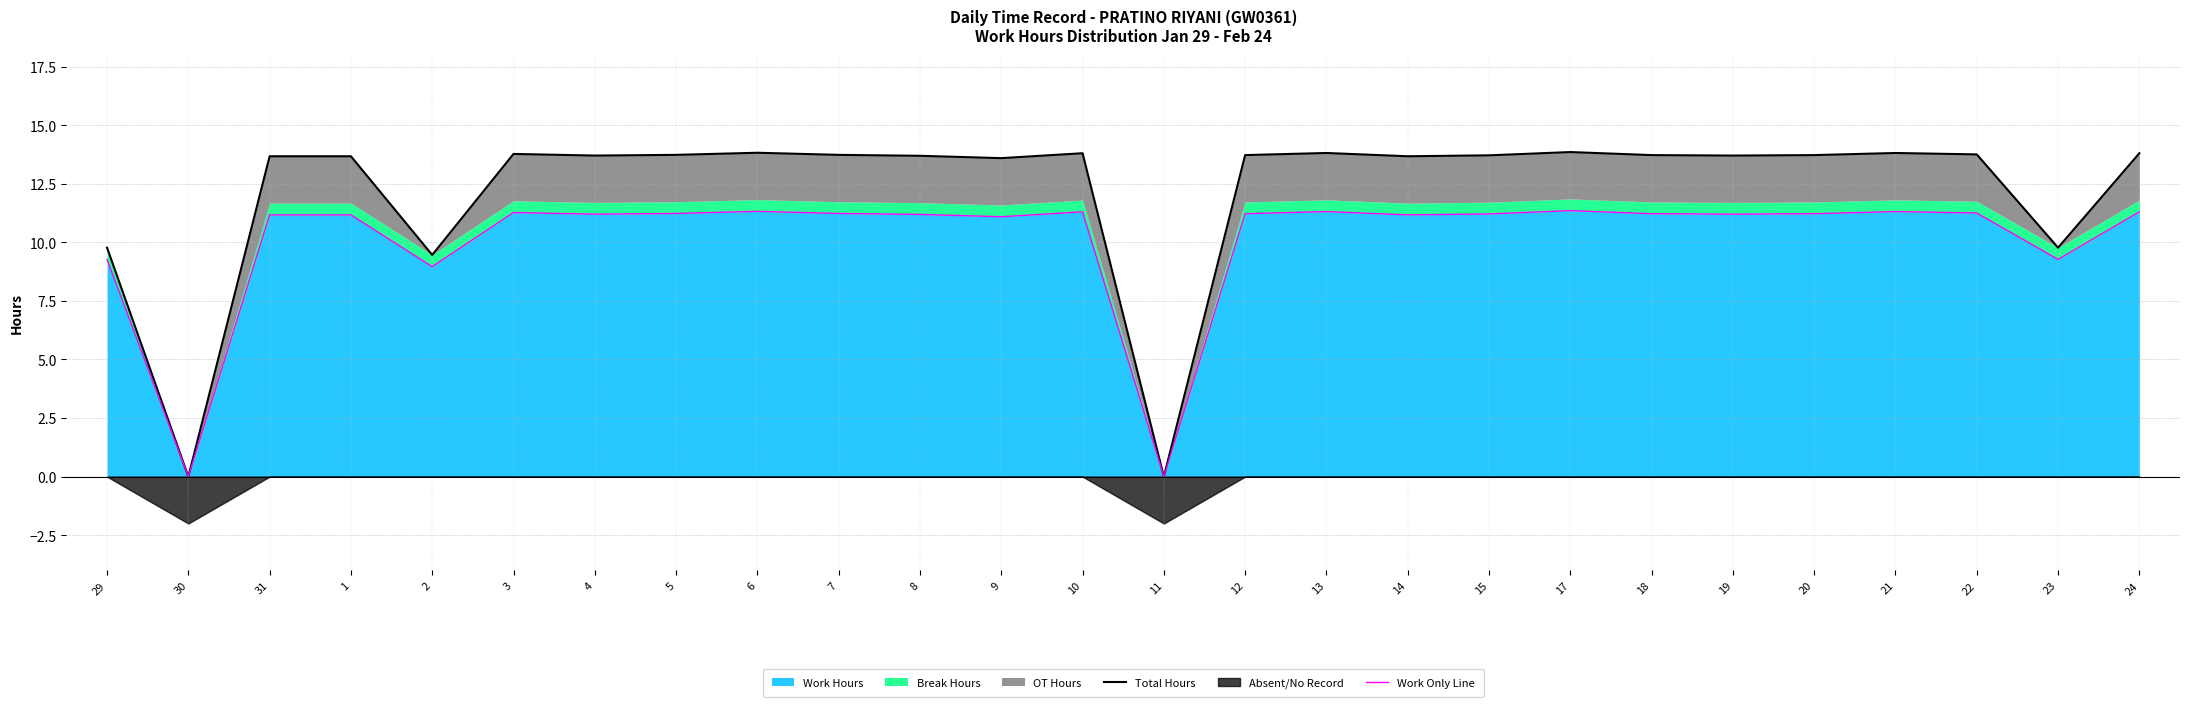

What is the label of the 21st point from the left?

19